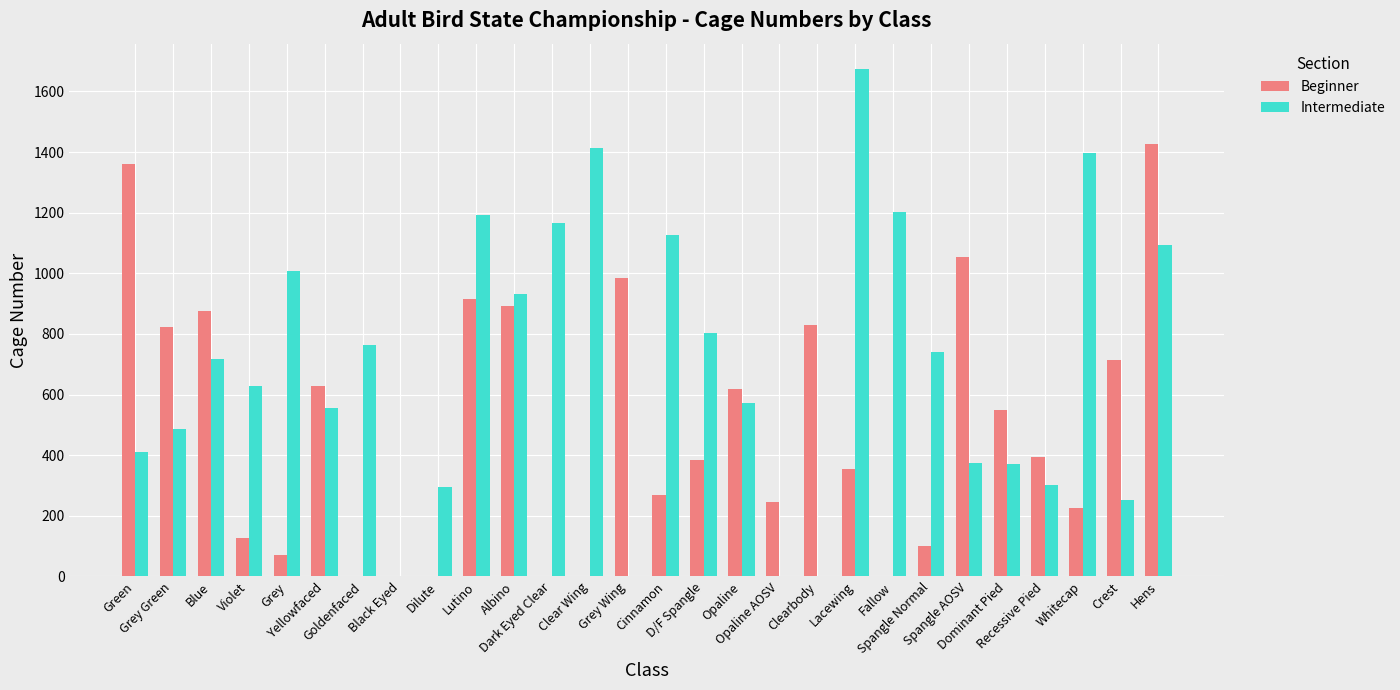

What is the greatest value displayed?

1674